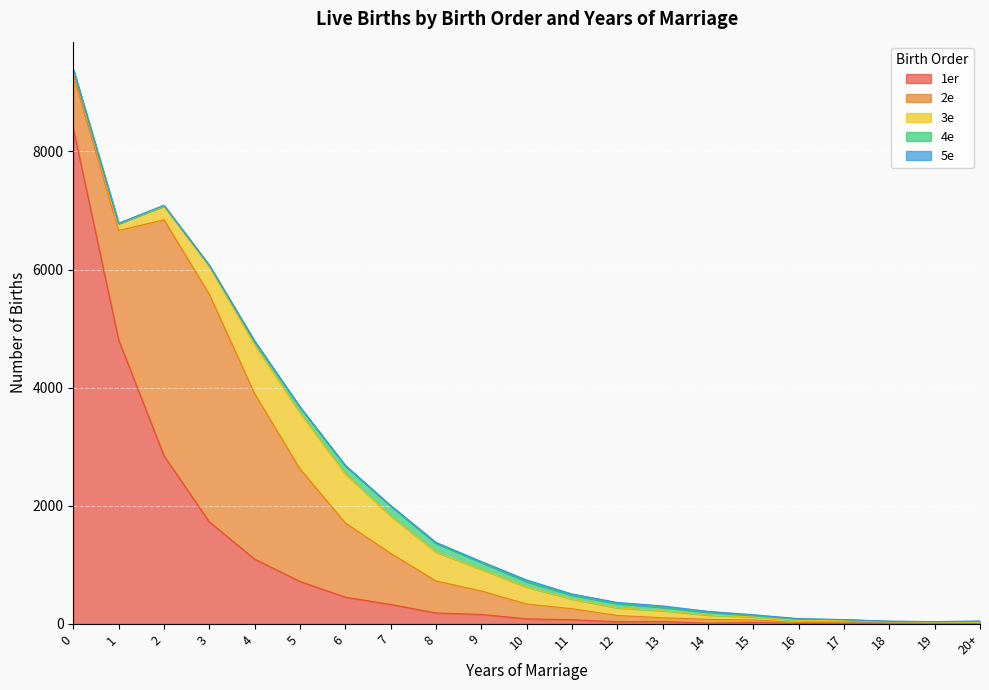

Which series changed the most between 7 and 10?

2e